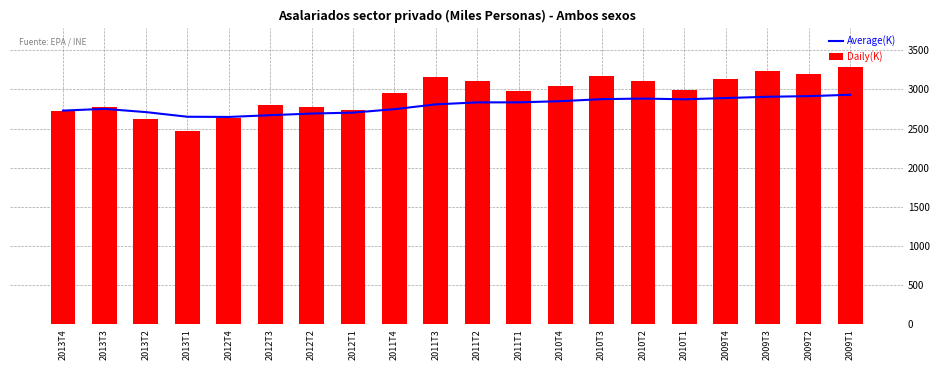

Where is Average(K) nearest to the value 2789?

2011T3